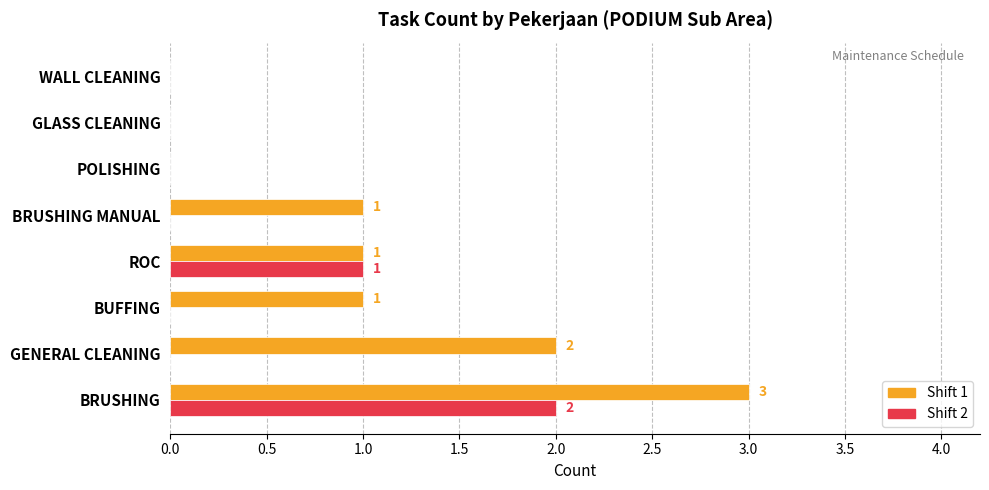

At which label does Shift 2 reach its peak?

BRUSHING